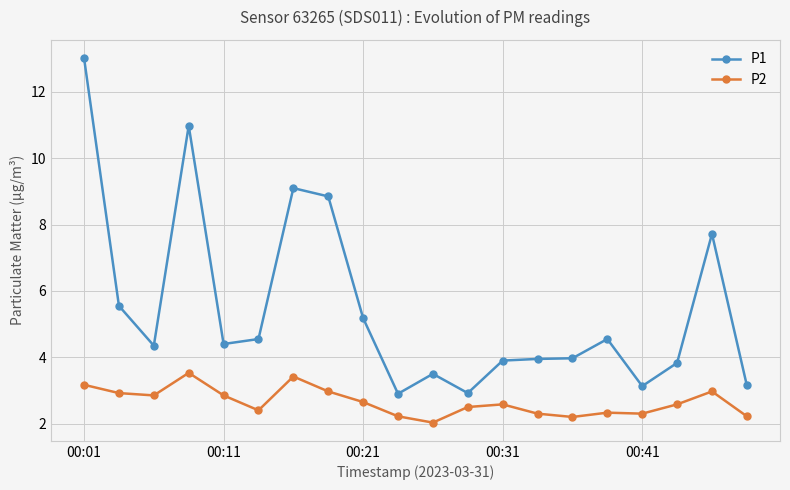

What is the maximum value for P2?

3.5